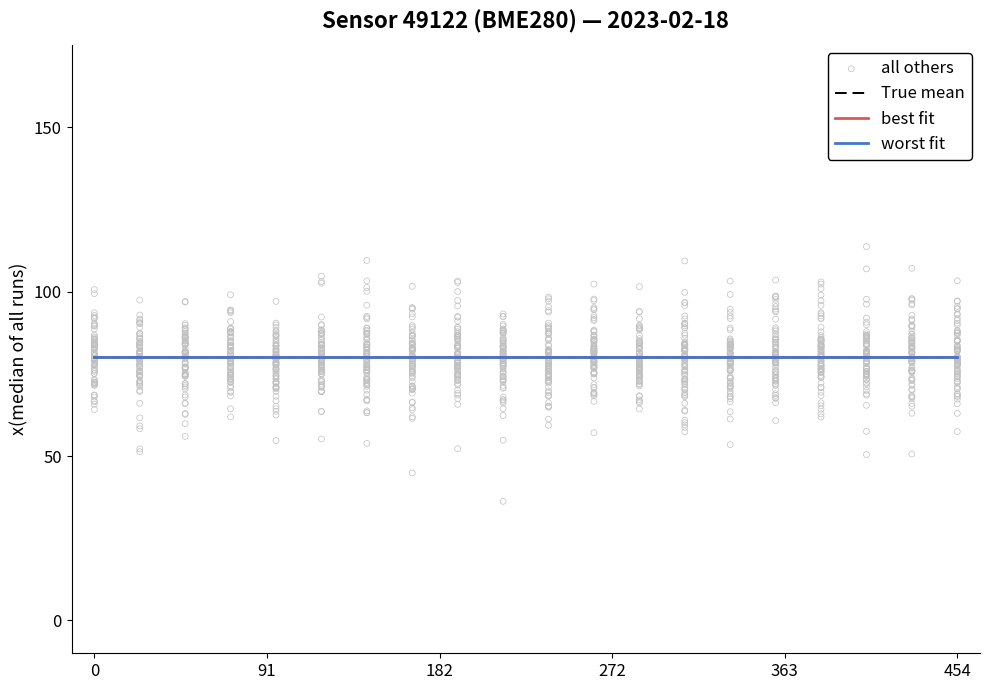

Which series has the largest Y range (max minus min)?

all others